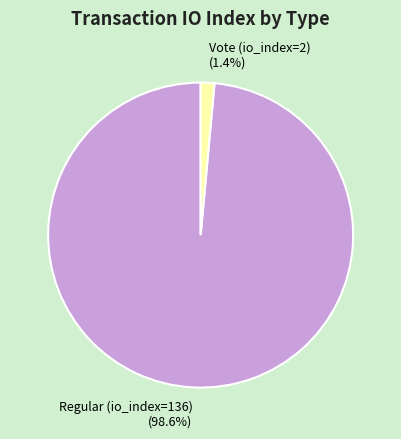

Rank the categories by value from lowest to highest.

Vote (io_index=2), Regular (io_index=136)